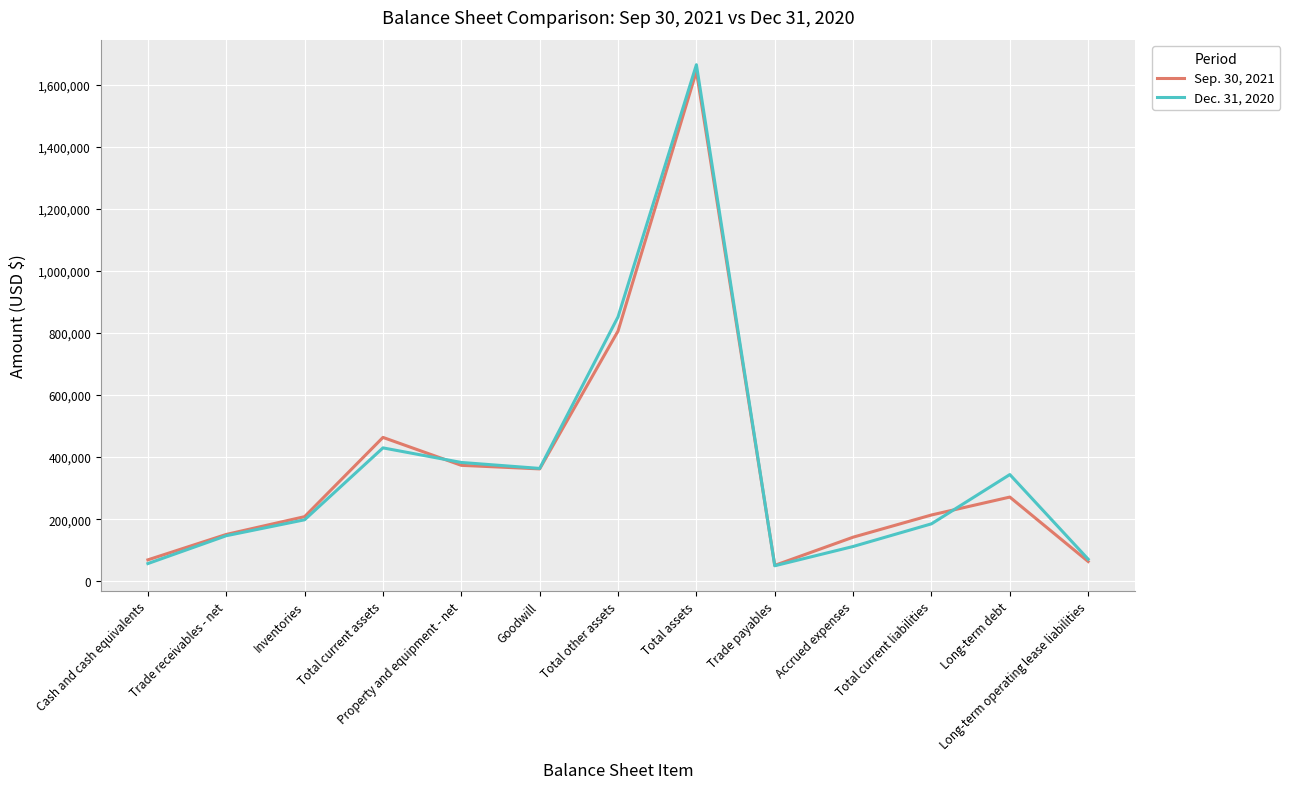

Which category has the highest value in the Sep. 30, 2021 series?

Total assets